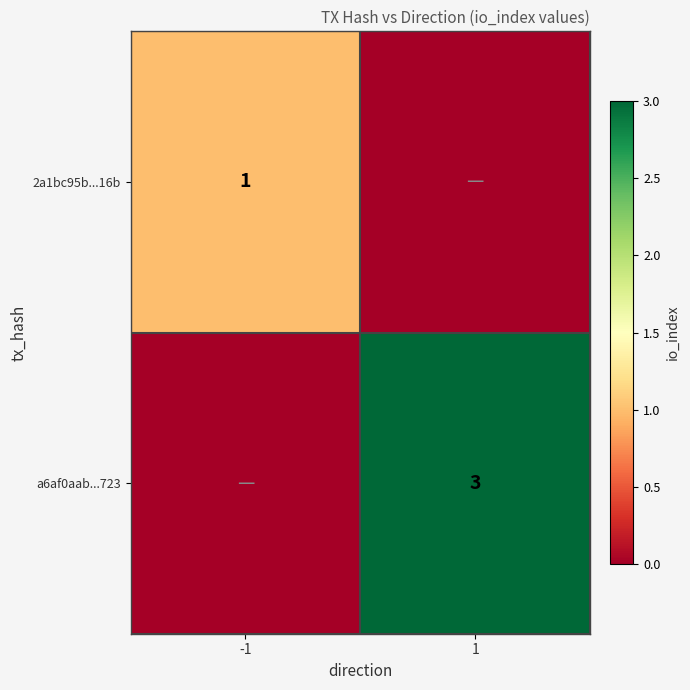

Is the value of a6af0aab...723 at 1 greater than the value of 2a1bc95b...16b at -1?

Yes